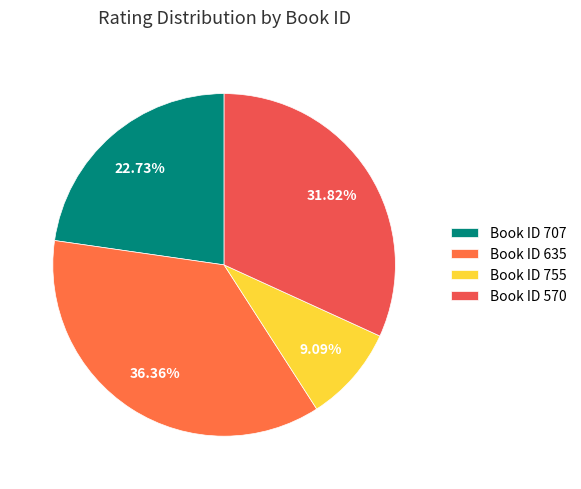

Rank the categories by value from highest to lowest.

Book ID 635, Book ID 570, Book ID 707, Book ID 755